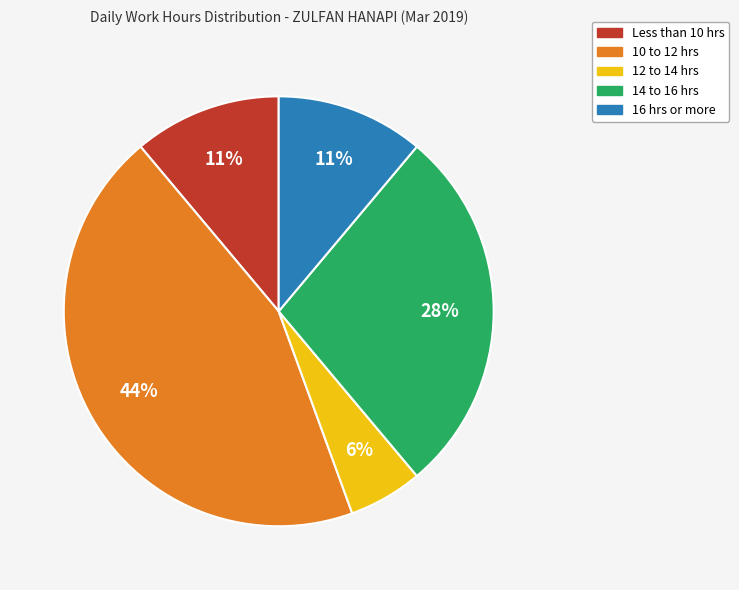

Is there any slice that represents more than half of the pie?

No